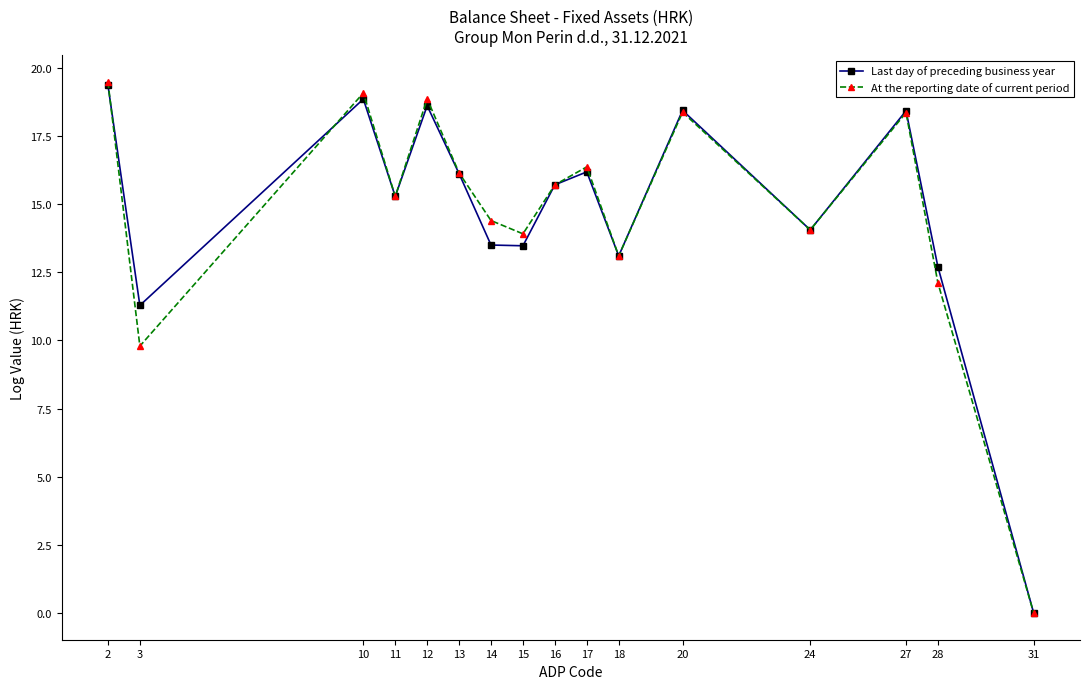

What is the sum of all Last day of preceding business year values?

235.1